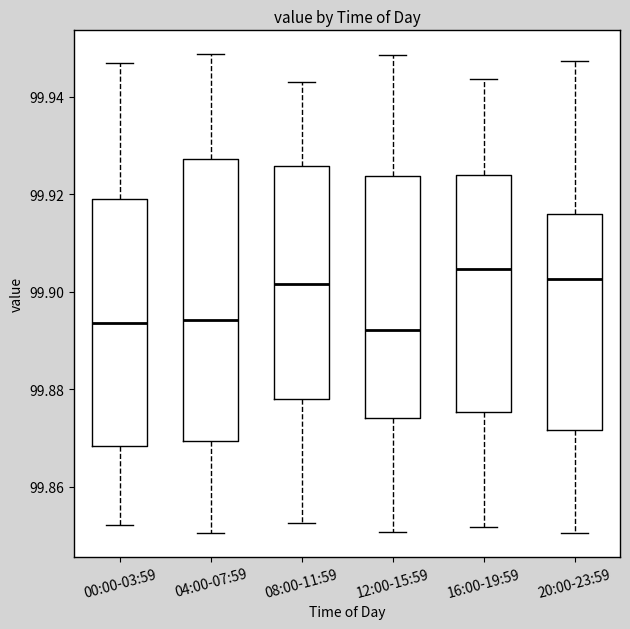

Reading left to right, read every box against the y-axis: the position of its median line, the range the box covers, and the ends of its whiskers. The values are not printed on the chart, so give them approximately, as read against the axis.

00:00-03:59: median 99.894, box 99.868 to 99.920, whiskers 99.852 to 99.946
04:00-07:59: median 99.894, box 99.870 to 99.928, whiskers 99.850 to 99.948
08:00-11:59: median 99.902, box 99.878 to 99.926, whiskers 99.852 to 99.942
12:00-15:59: median 99.892, box 99.874 to 99.924, whiskers 99.850 to 99.948
16:00-19:59: median 99.904, box 99.876 to 99.924, whiskers 99.852 to 99.944
20:00-23:59: median 99.902, box 99.872 to 99.916, whiskers 99.850 to 99.948